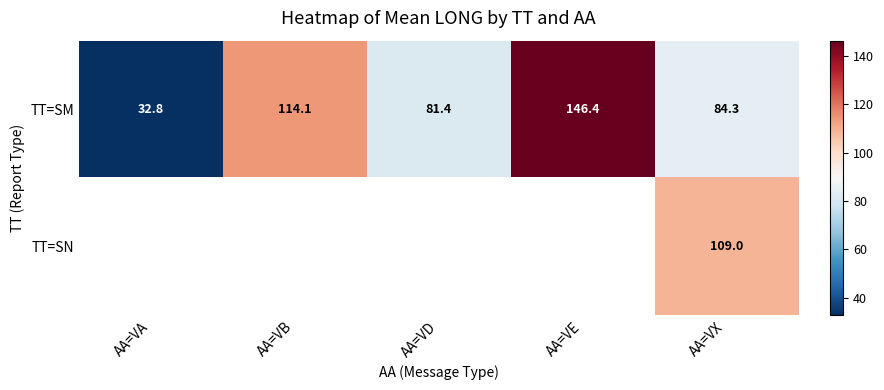

Where is TT=SM nearest to the value 89?

AA=VX